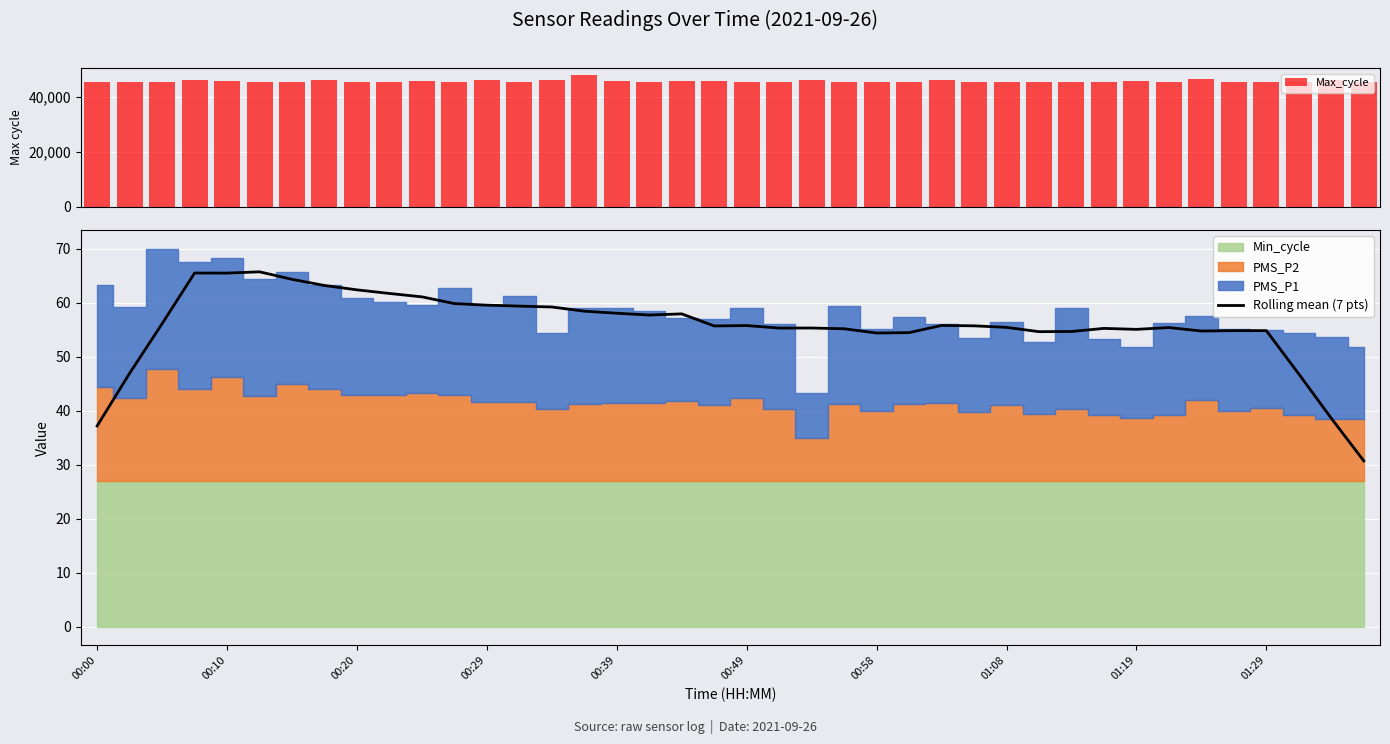

What is the difference between the second highest and minimum values in the Max_cycle series?

1110